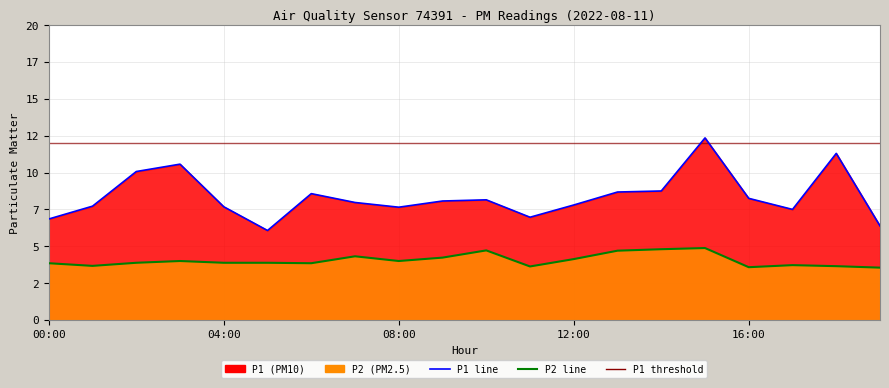

How many data points does each series have?

20